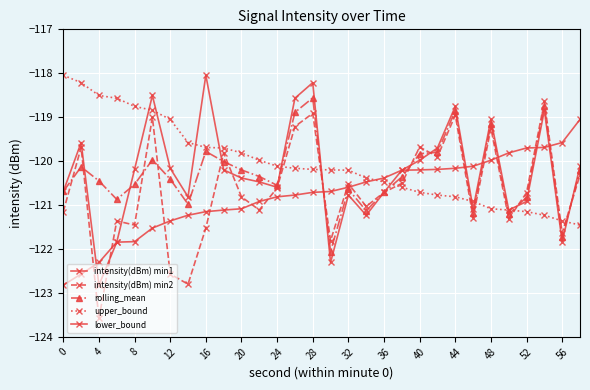

Which series has the widest spread of values?

intensity(dBm) min2